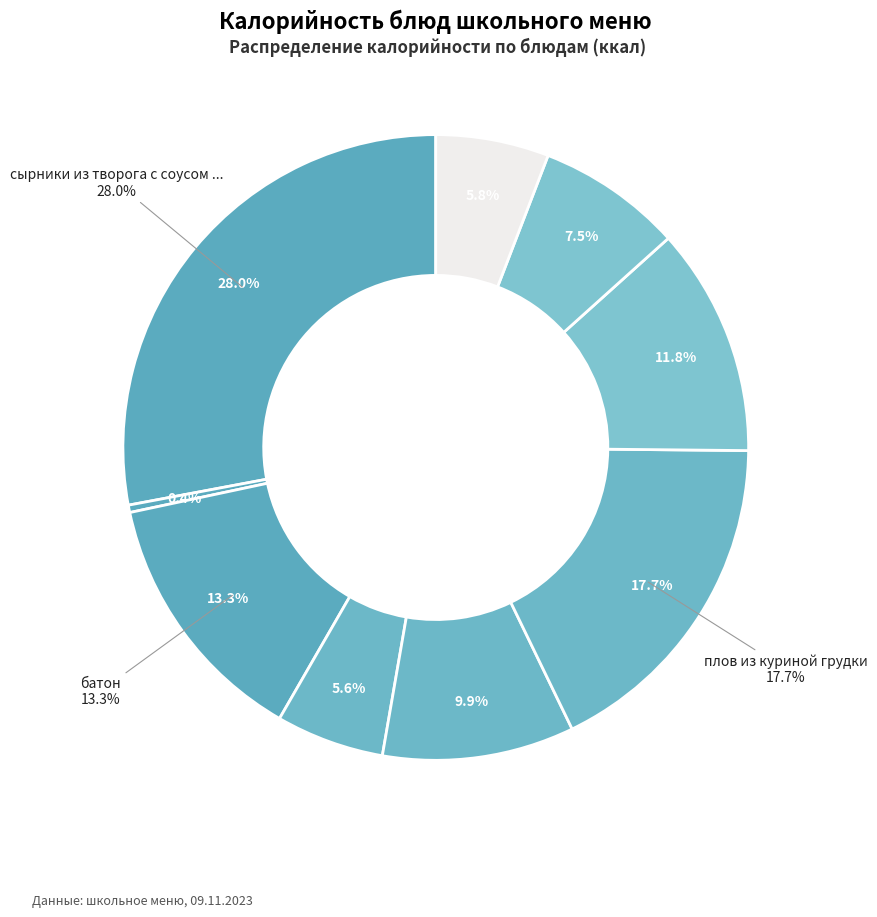

The хлеб черн. slice represents 6% of the pie. True or false?

True